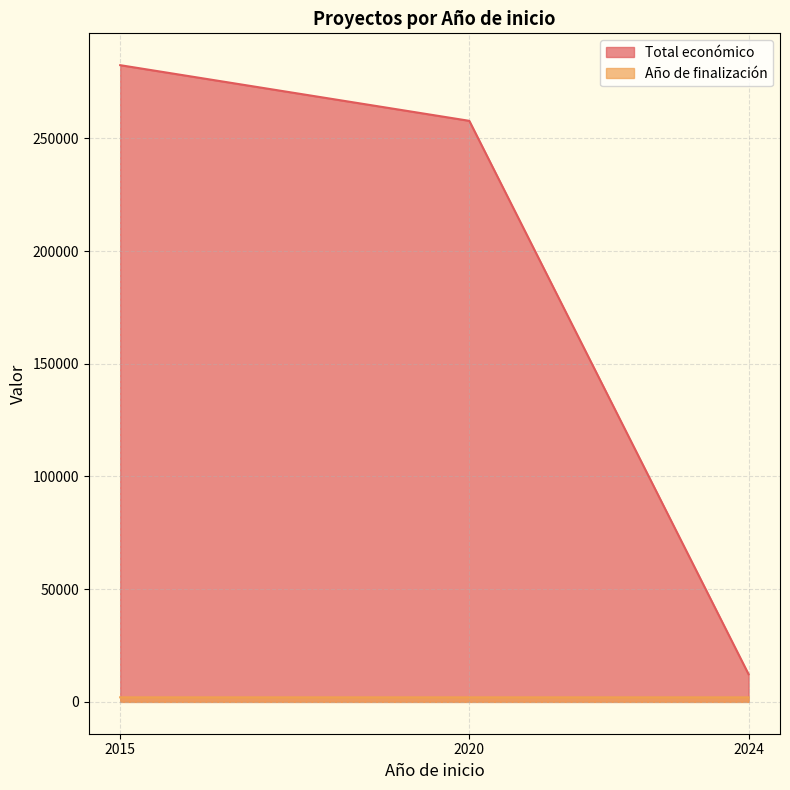

At which category is the sum across all series the highest?

2015